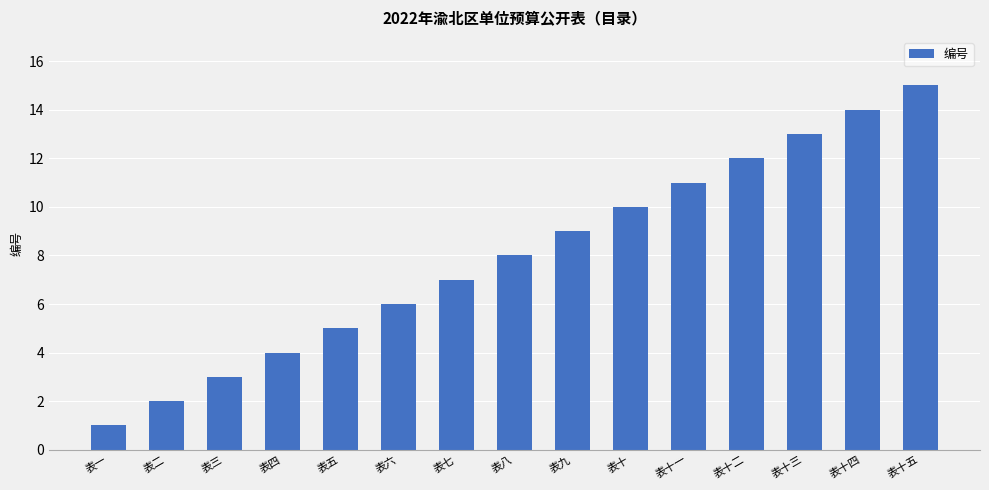

The chart shows a value of 7 at 表七. True or false?

True